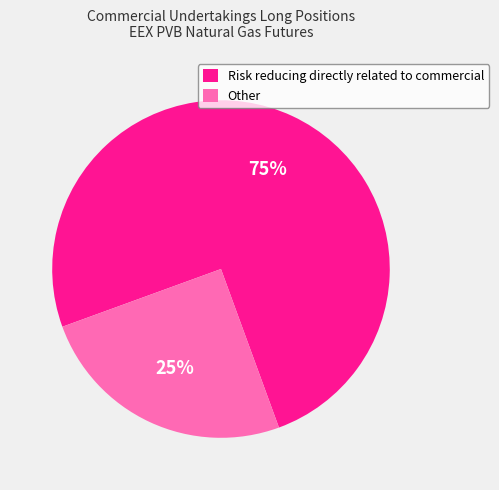

Does any single category account for the majority?

Yes